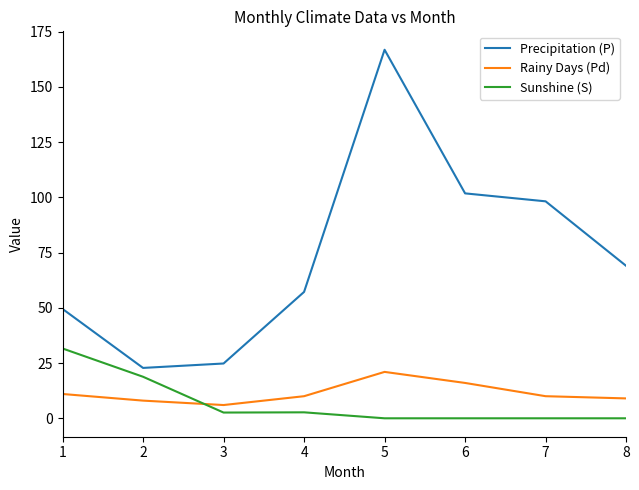

At which label is Sunshine (S) closest to 15?

2